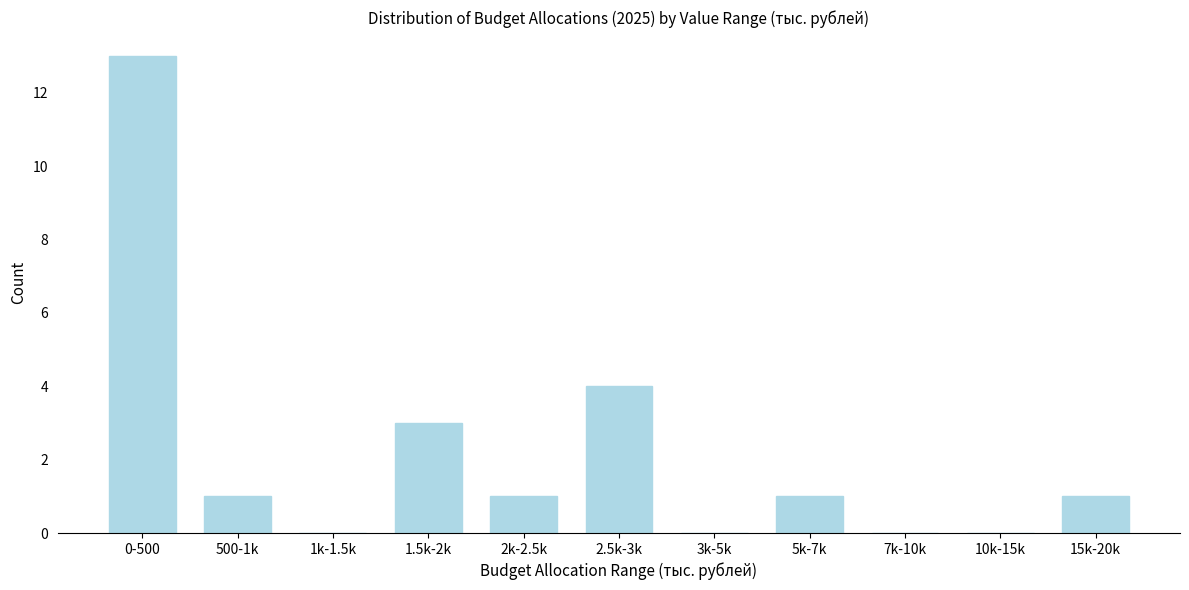

Reading right to left, what are all the values shown in this chart?

15k-20k=1	10k-15k=0	7k-10k=0	5k-7k=1	3k-5k=0	2.5k-3k=4	2k-2.5k=1	1.5k-2k=3	1k-1.5k=0	500-1k=1	0-500=13